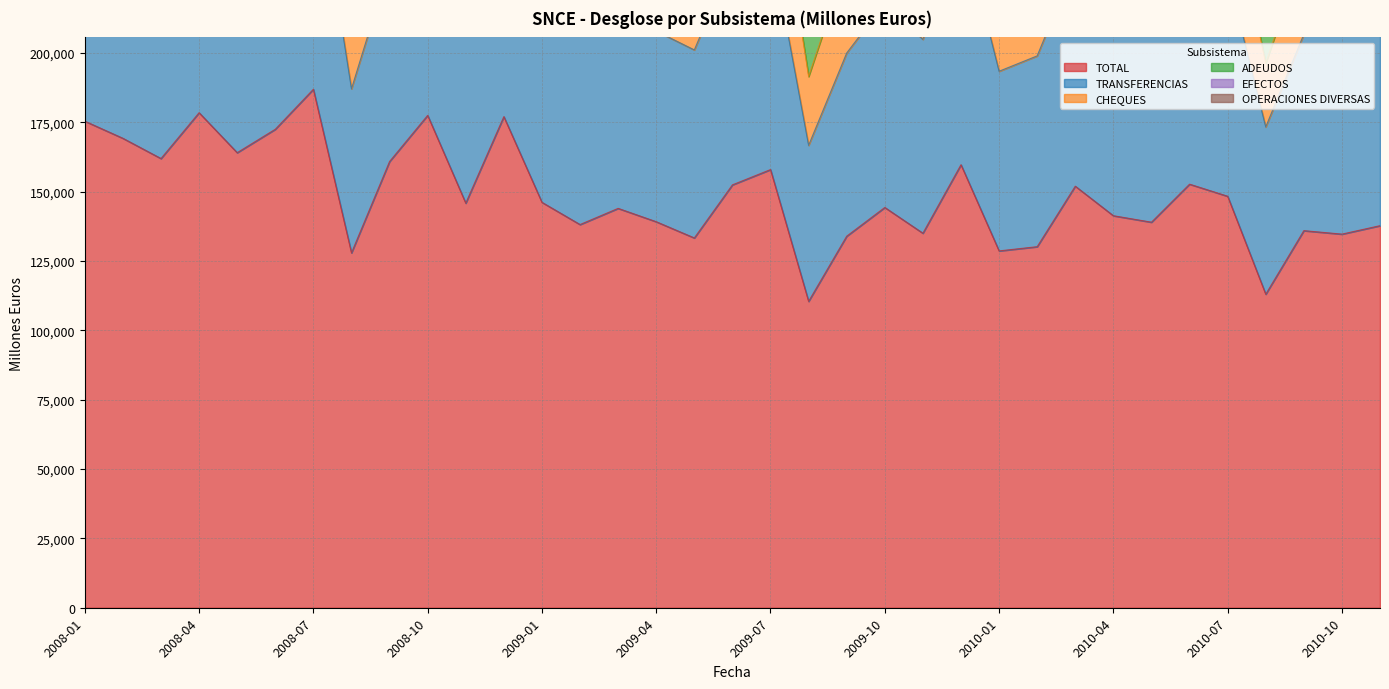

At how many categories does at least one series exceed 119808?

33